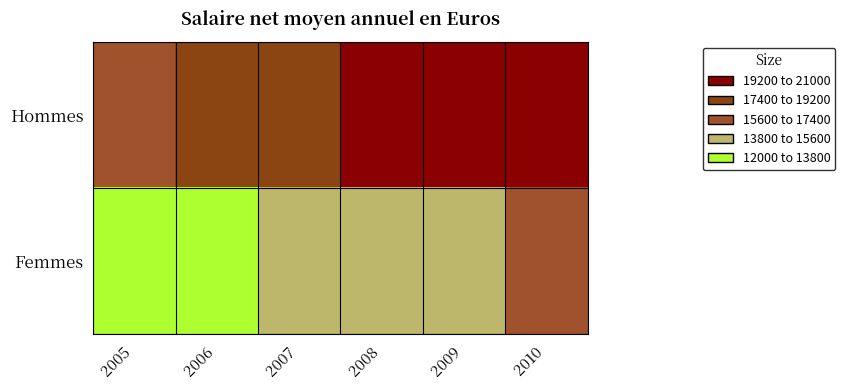

List the series in order of their peak value, highest first.

Hommes, Femmes